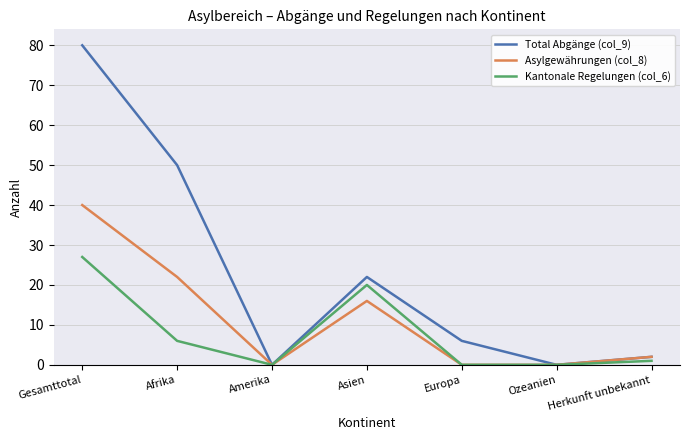

Rank the series by their average value, from highest to lowest.

Total Abgänge (col_9), Asylgewährungen (col_8), Kantonale Regelungen (col_6)